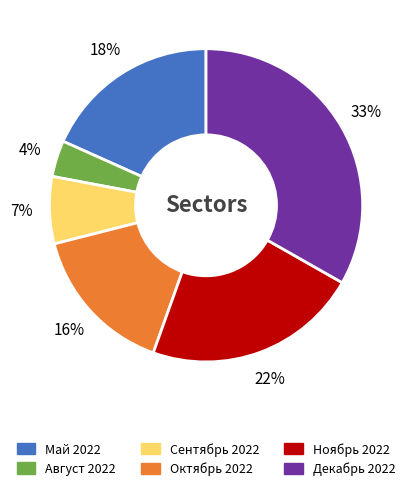

Rank the categories by value from lowest to highest.

Август 2022, Сентябрь 2022, Октябрь 2022, Май 2022, Ноябрь 2022, Декабрь 2022